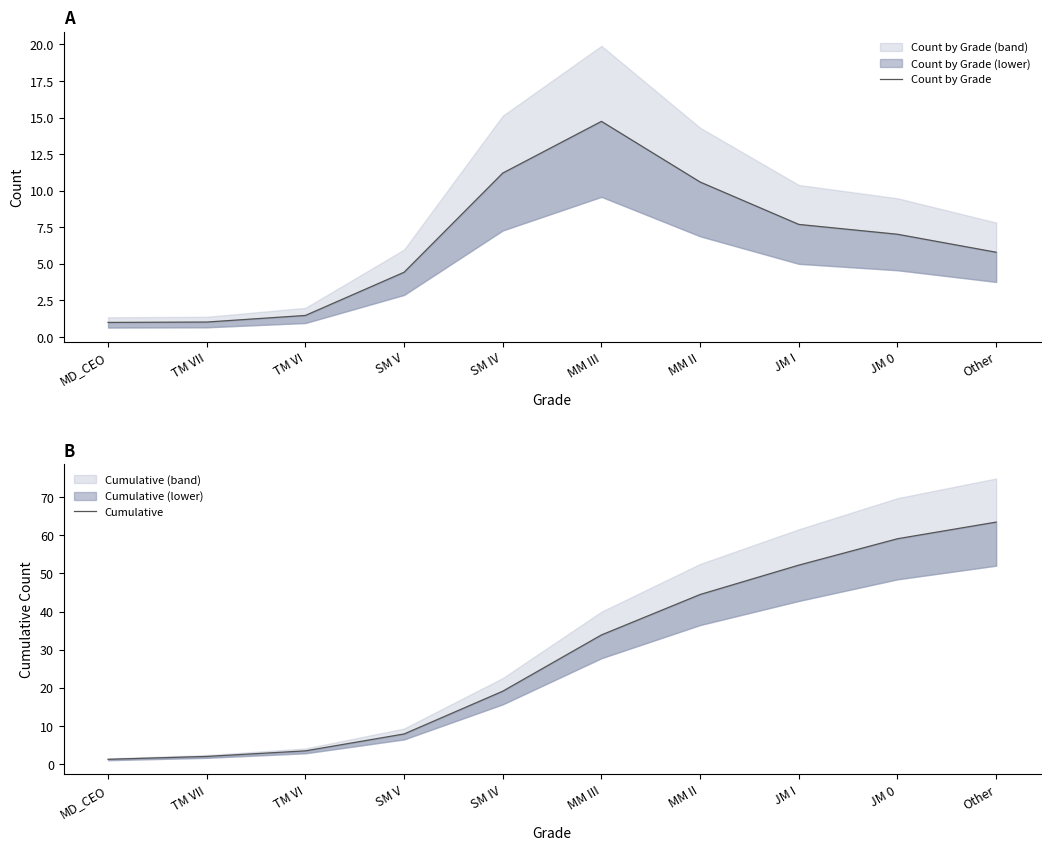

Which series changed the most between TM VII and SM IV?

Cumulative